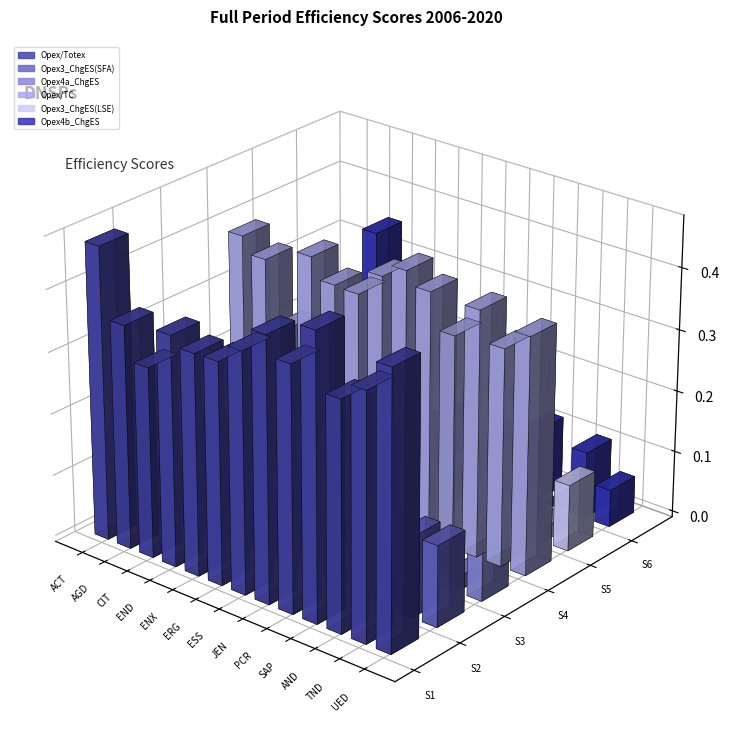

At which label does col_3 (Opex3_ChgES SFACD) first exceed 0?

ACT